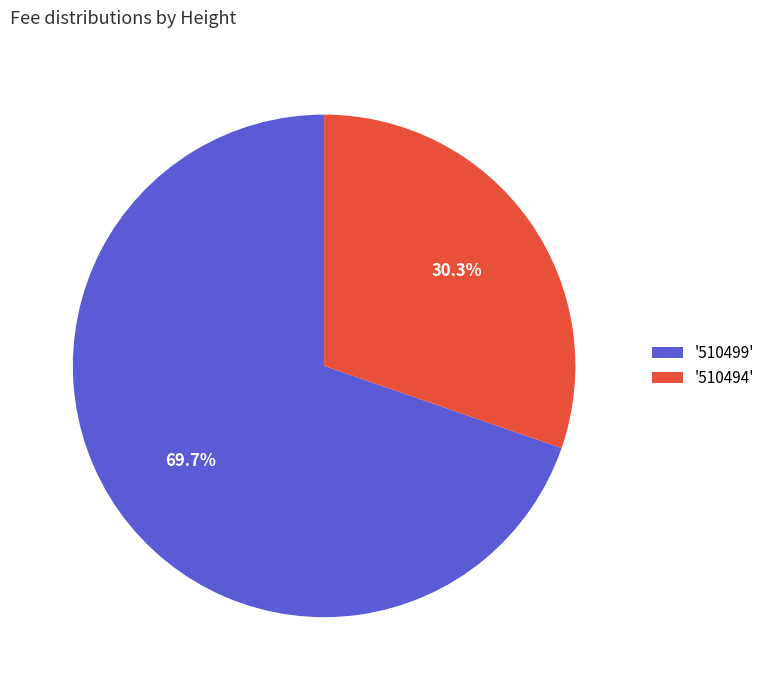

Does any single category account for the majority?

Yes